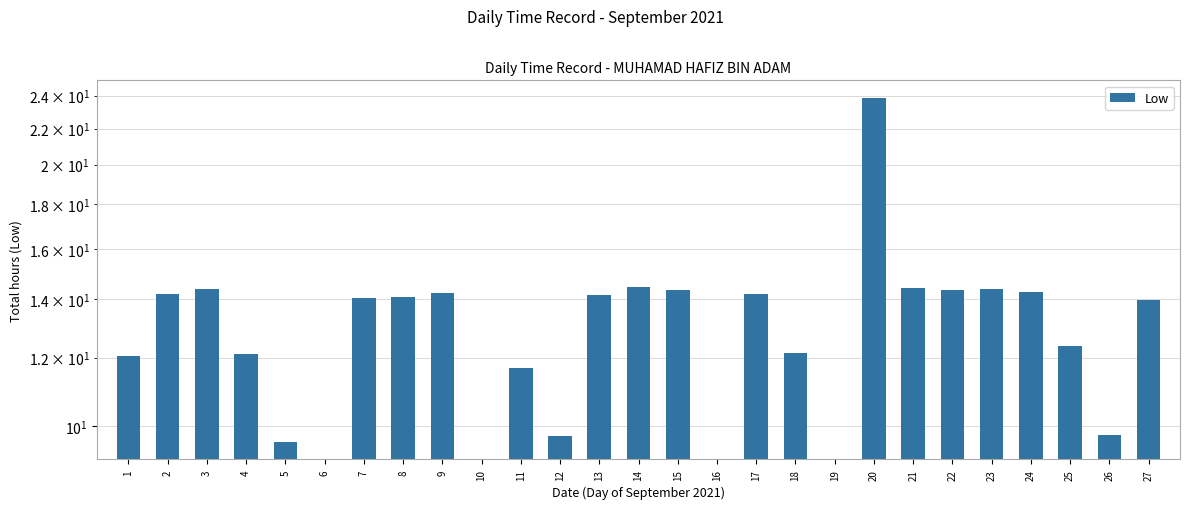

What is the value of the 26th bar from the left?

9.8